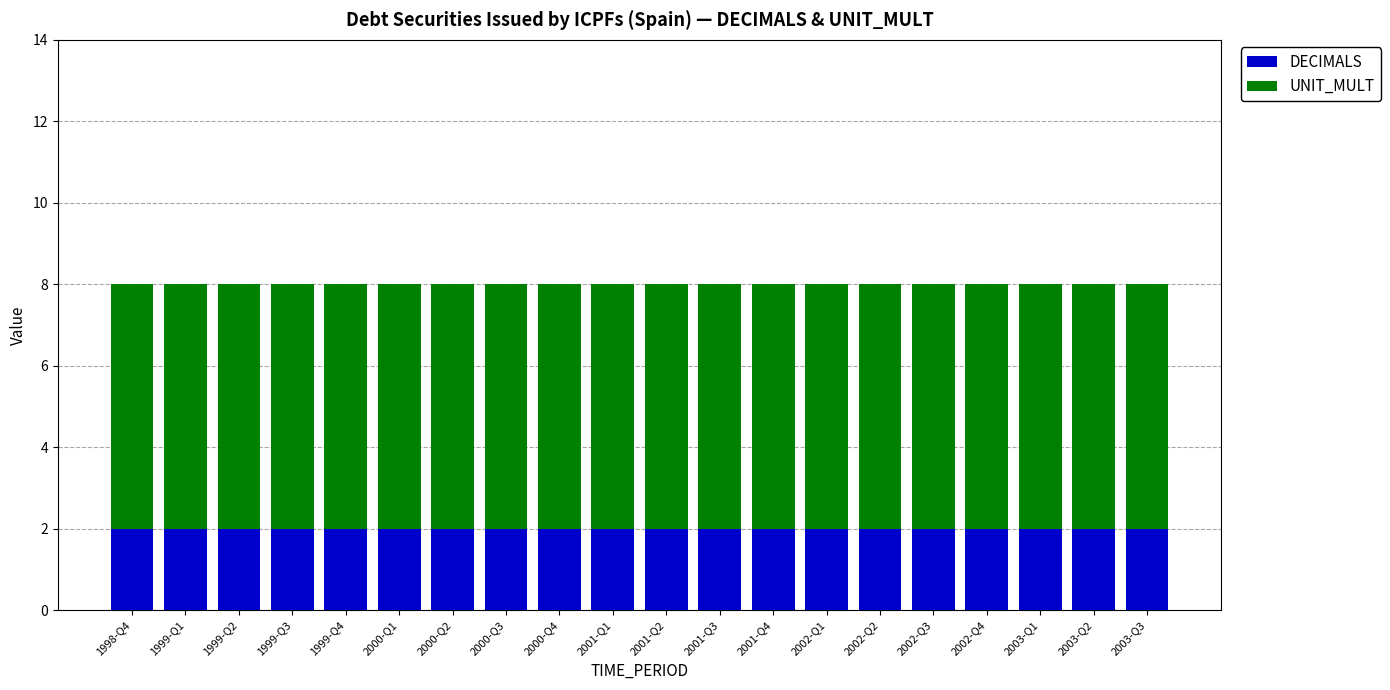

Is it true that DECIMALS equals 2 at 2000-Q4?

True